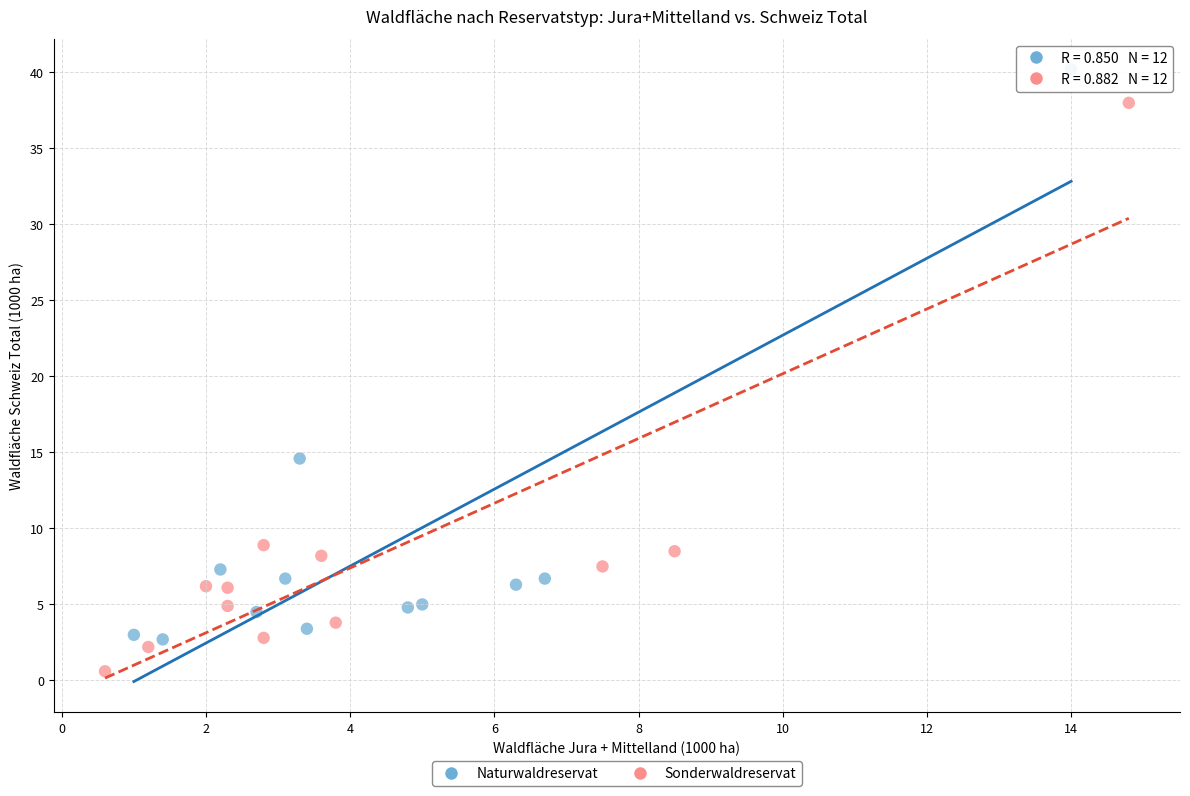

Which series contains the highest Y value?

Naturwaldreservat